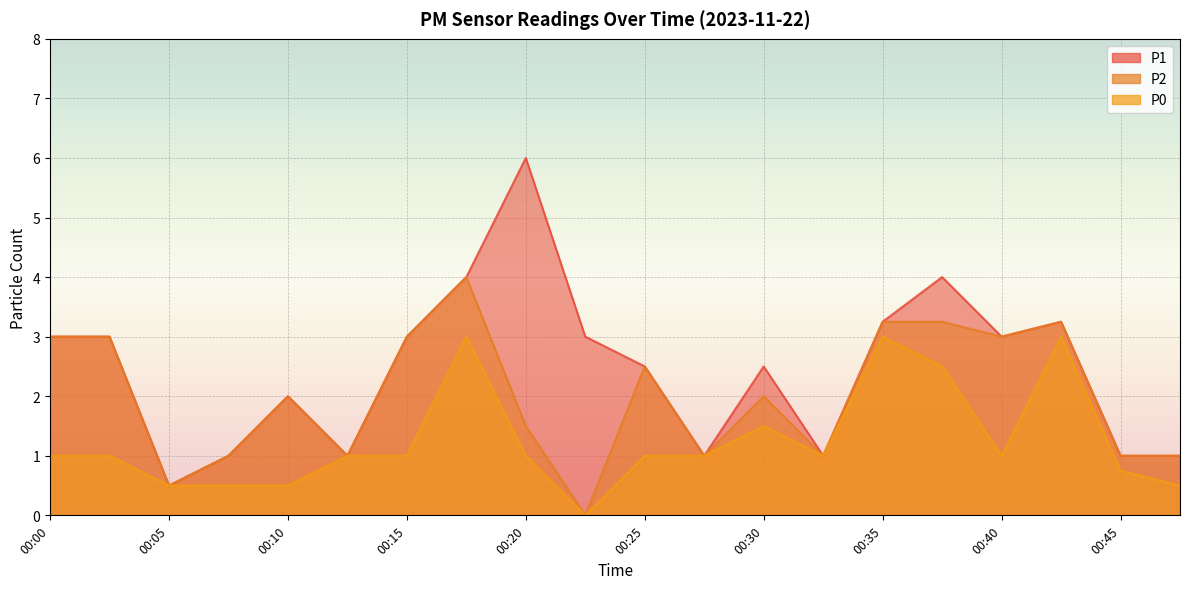

The P2 series shows 1.0 at 00:20. True or false?

False